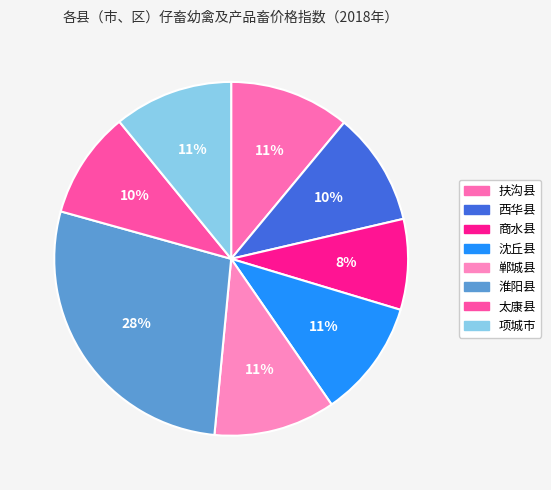

How many segments does this pie chart have?

8